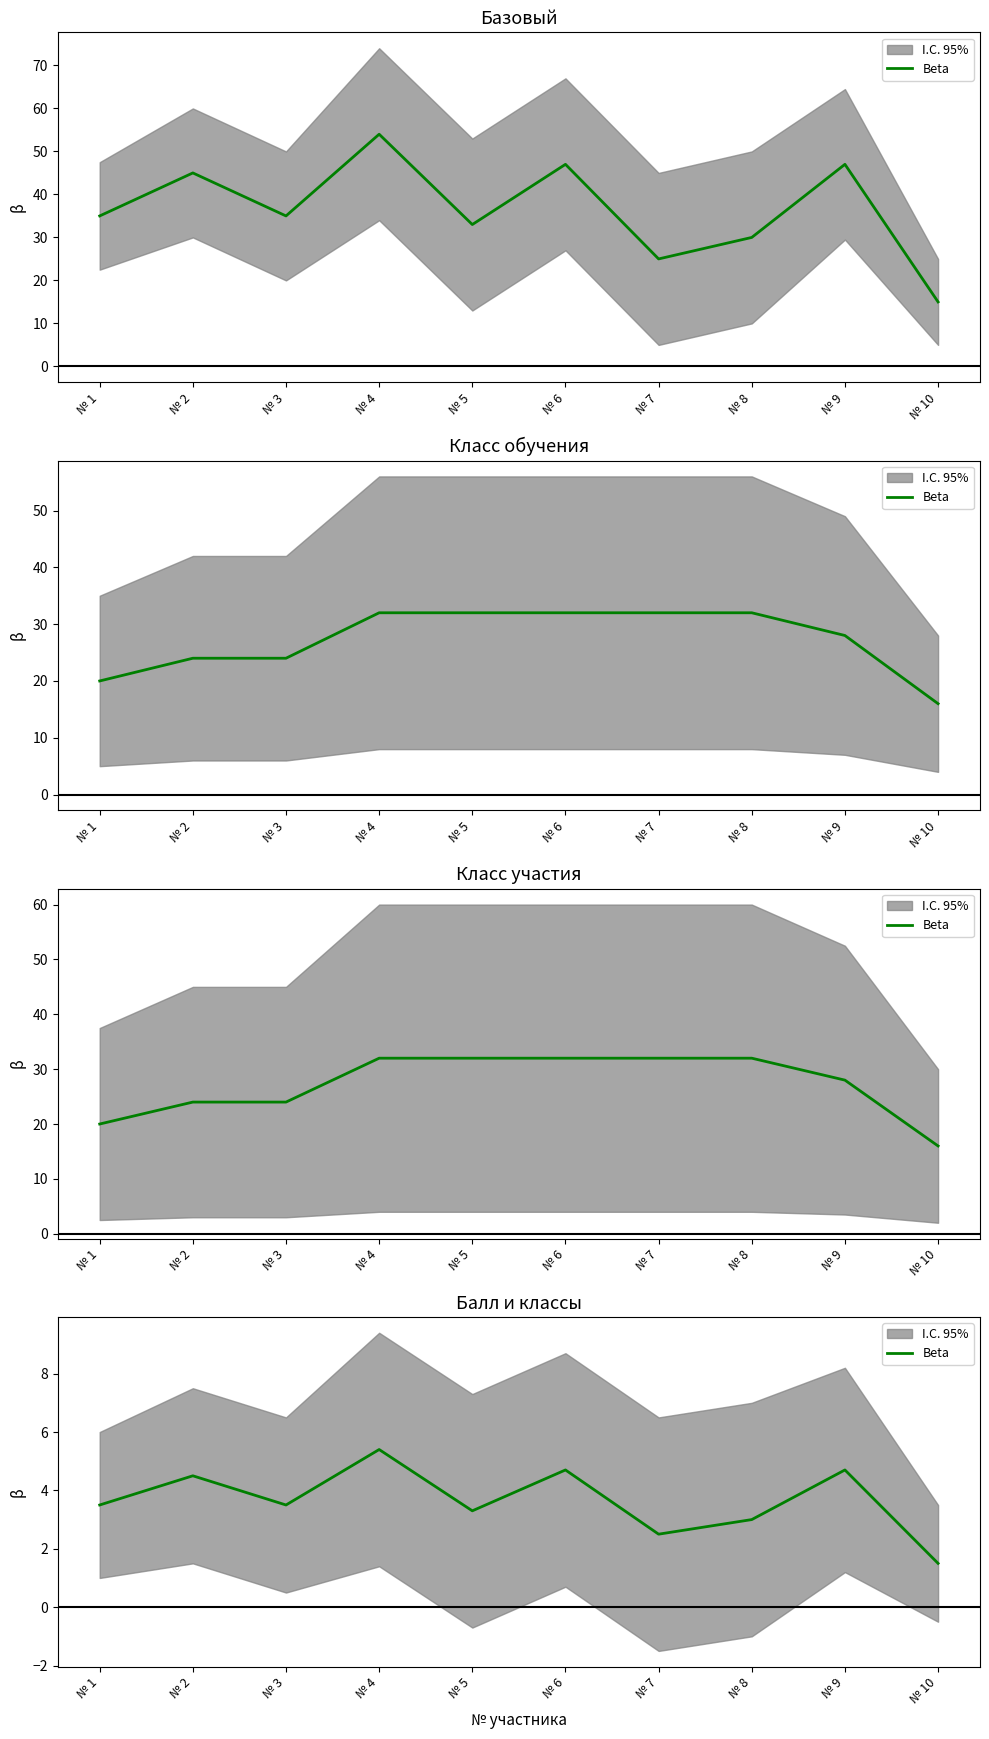

What is the change in value from № 1 to № 10?

-2.0